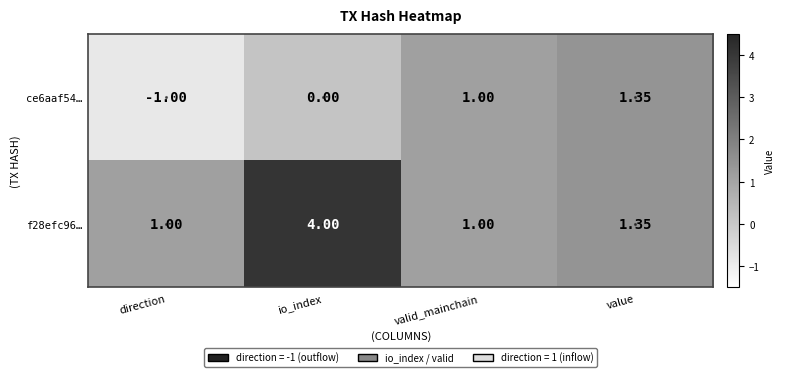

How many distinct data groups are displayed?

2